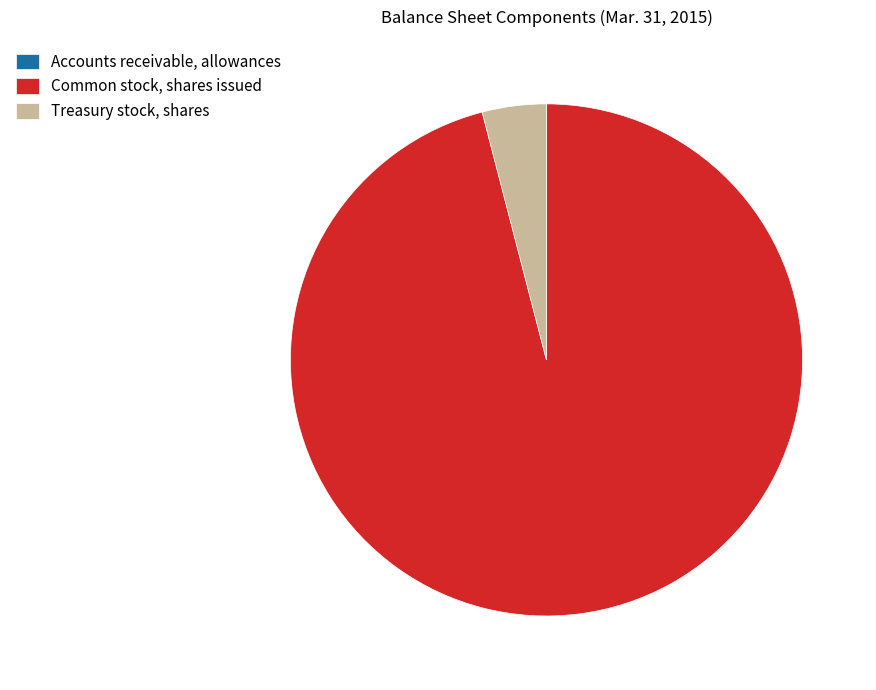

Which slice is the largest?

Common stock, shares issued